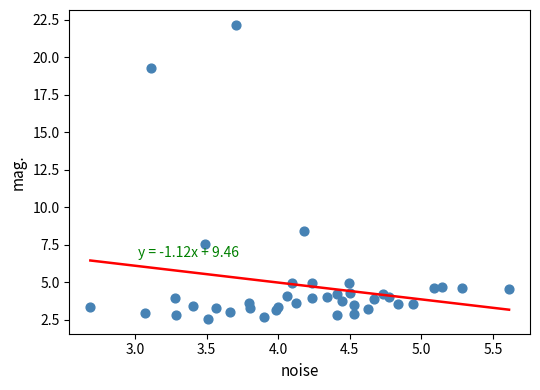

What is the range of Y values (max minus min)?

19.6